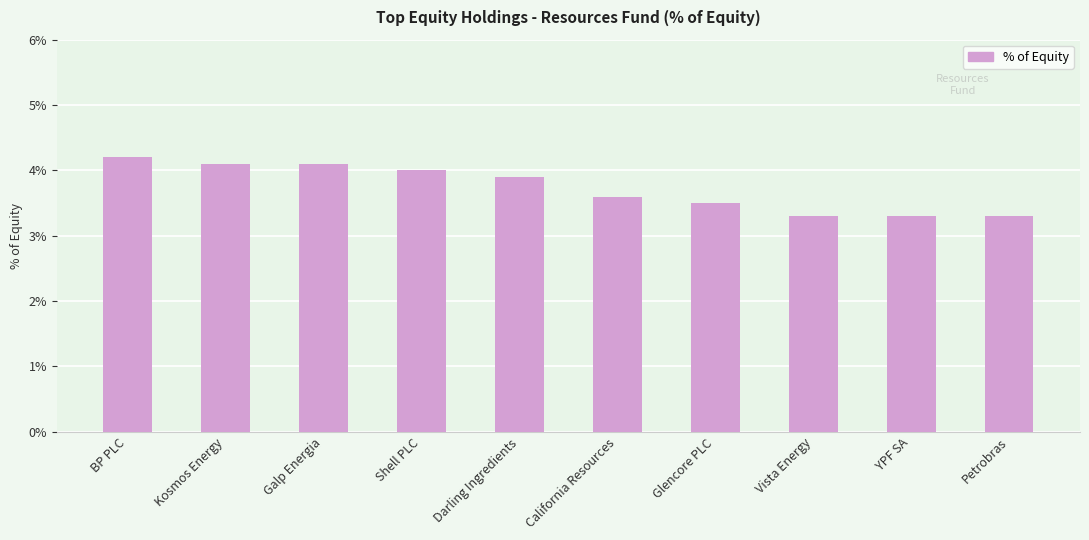

What is the label of the 9th bar from the left?

YPF SA